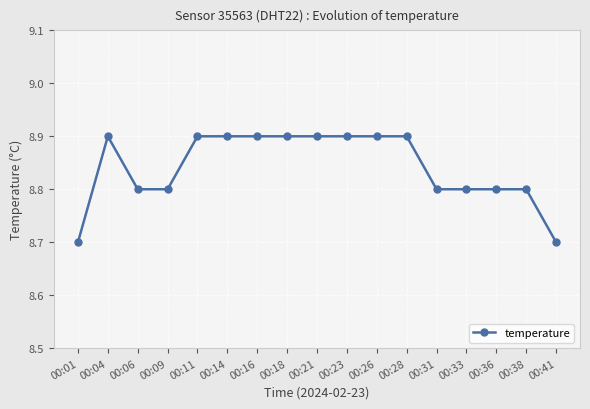

Is it true that the value at 00:11 is 8.9?

True